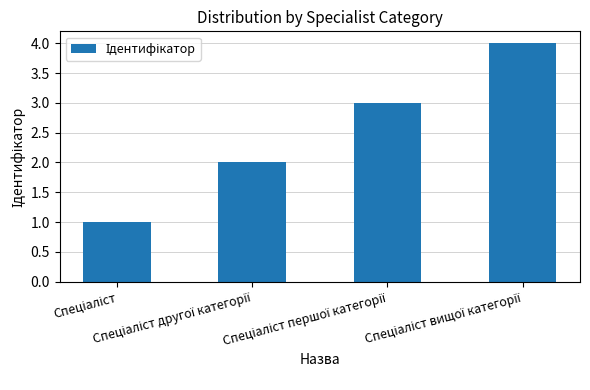

What is the maximum value shown in the chart?

4